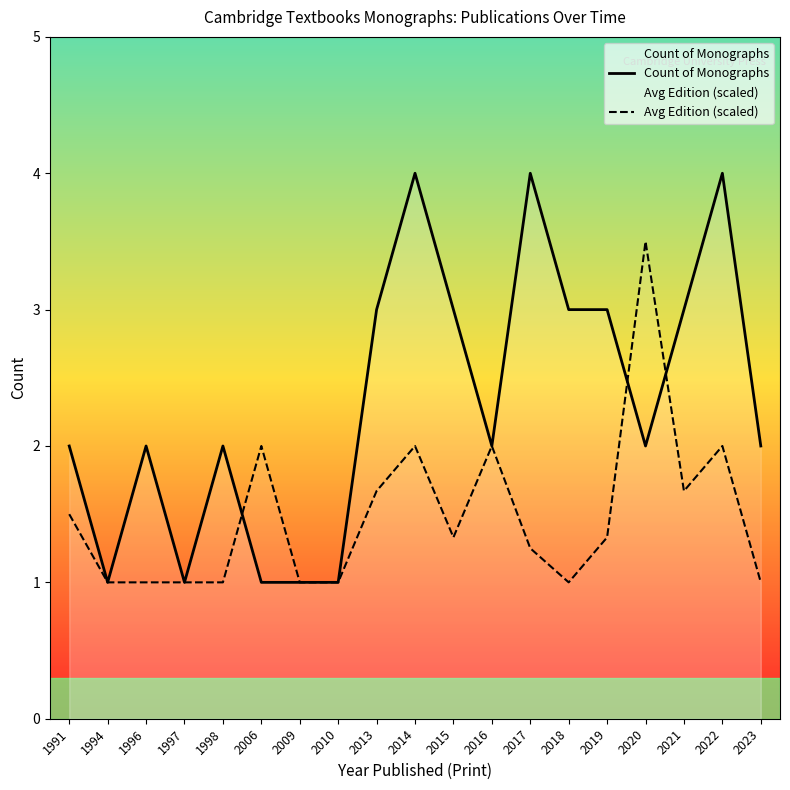

Which has a higher value, 1997 or 2020?

2020